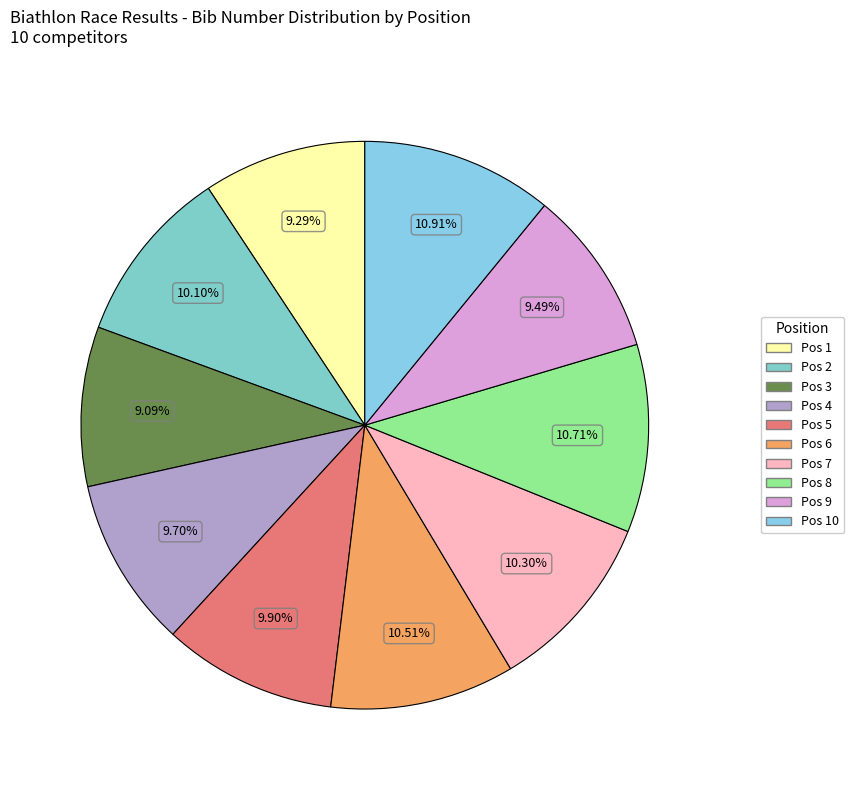

To the nearest percent, what is the difference between the largest and smallest slice percentages?

2%